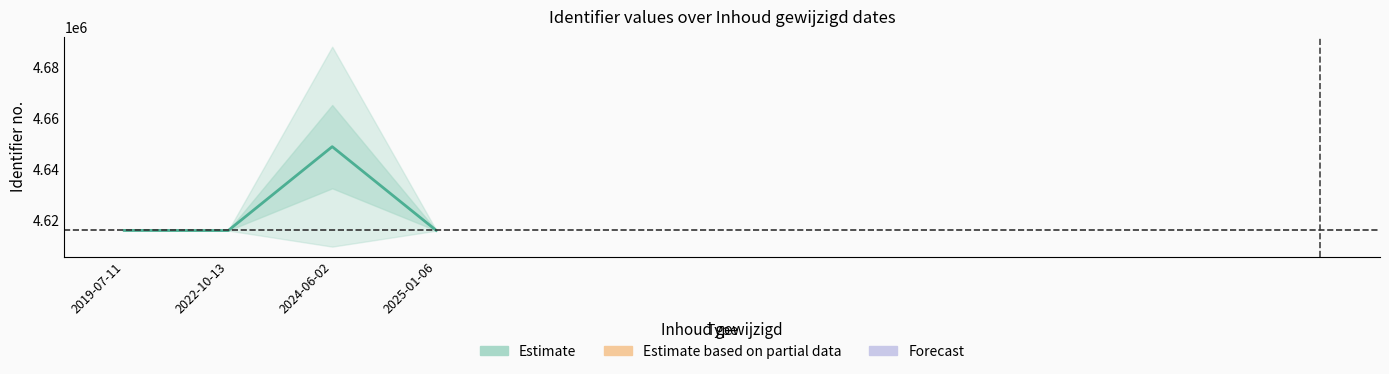

True or false: the data has more than 2 interior local peaks.

False